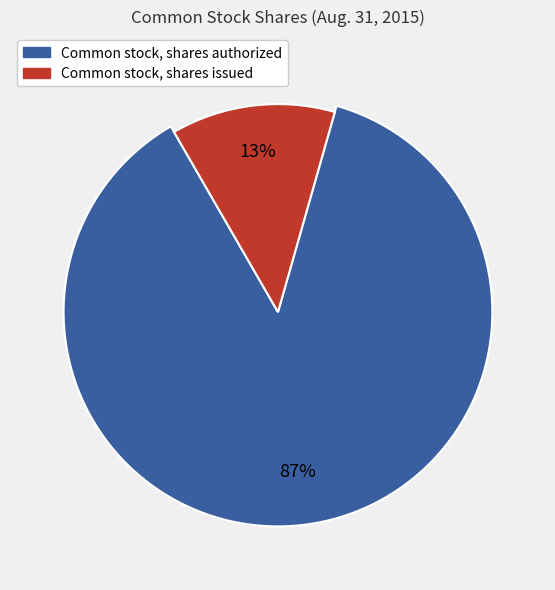

Does Common stock, shares issued account for over 50% of the chart?

No